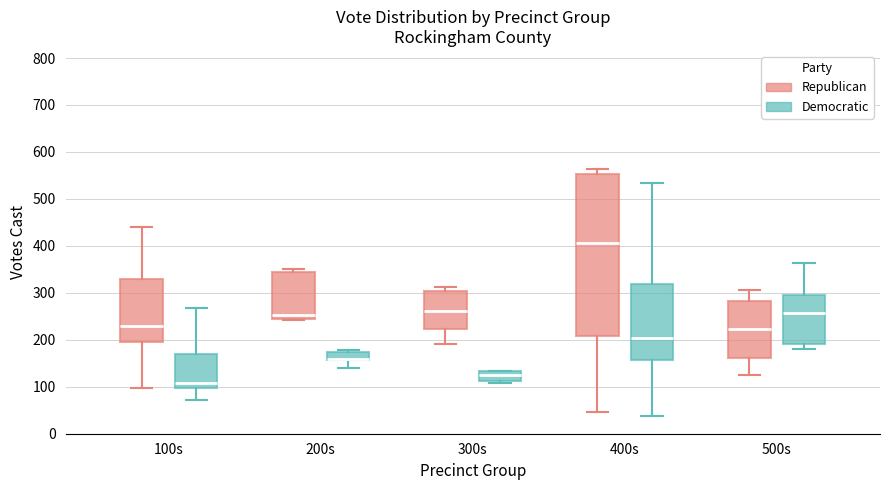

Where does the lower whisker of the box for 200s (Democratic) end on the y-axis? The values are not printed on the chart, so give them approximately, as read against the axis.

140